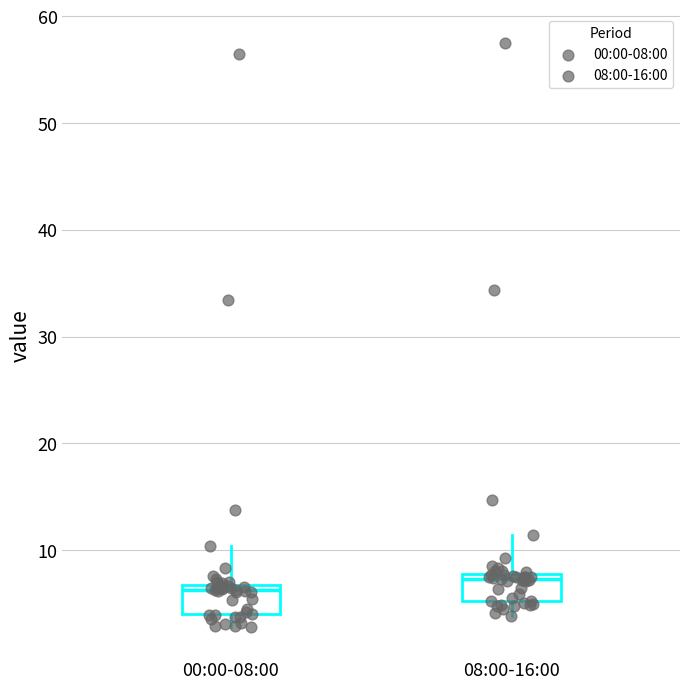

Where does the median line of the box for 08:00-16:00 sit on the y-axis? The values are not printed on the chart, so give them approximately, as read against the axis.

7